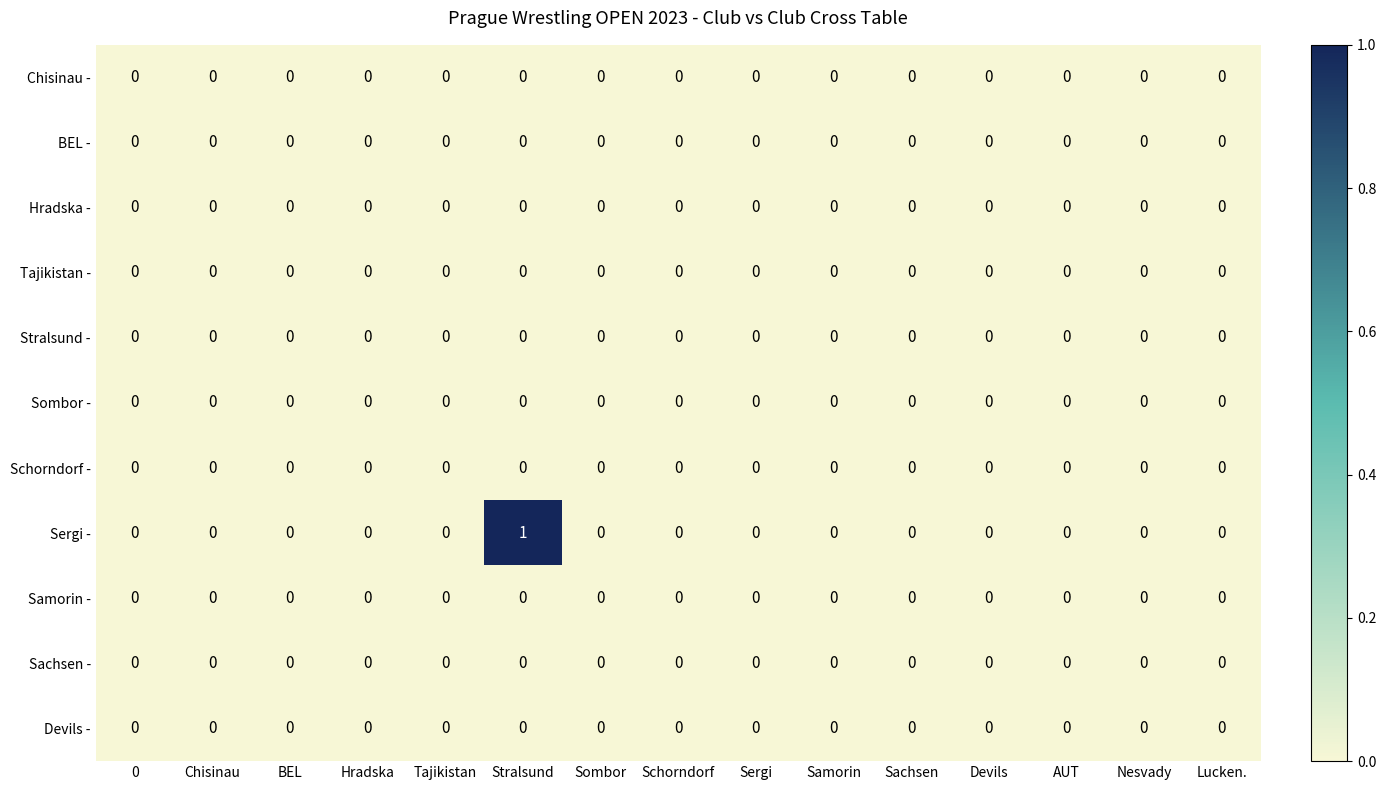

Which label corresponds to the largest value in the chart?

Stralsund